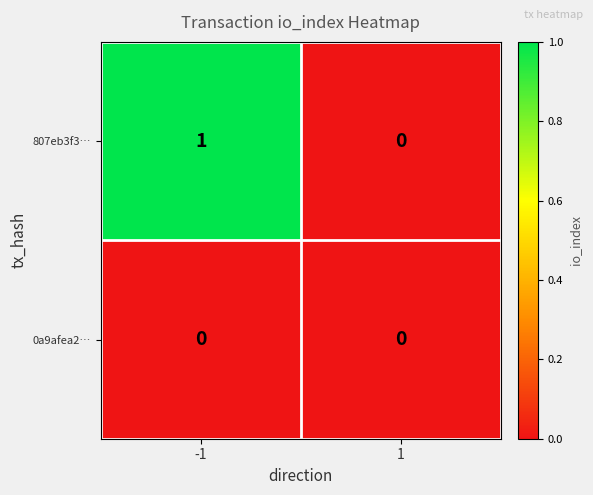

True or false: 807eb3f3… has a value of 0 at 1.

True